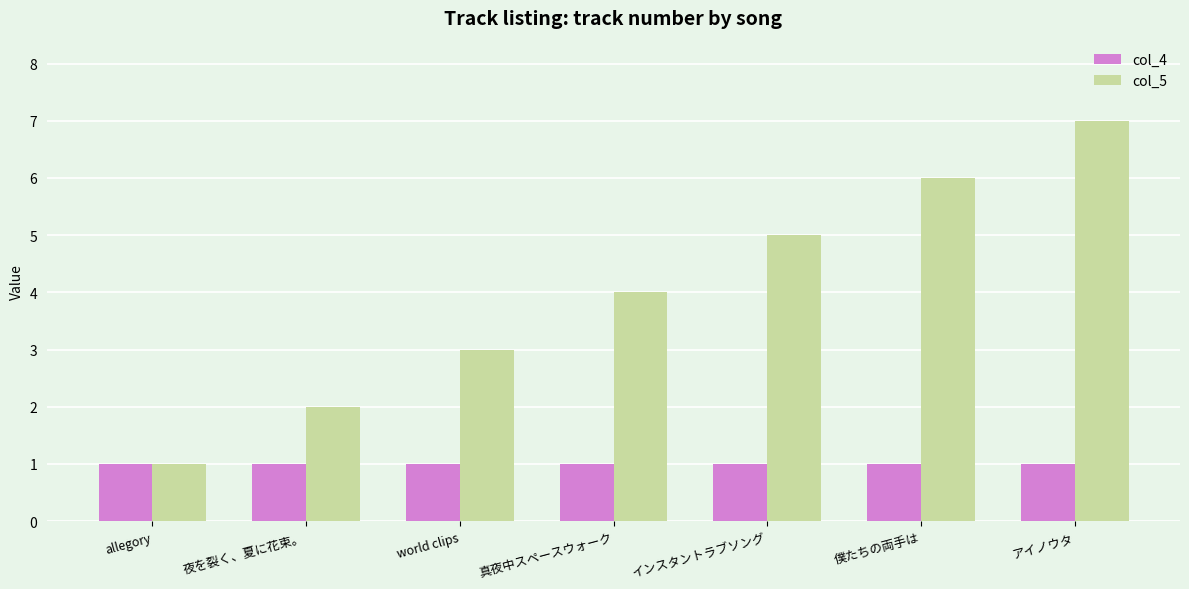

True or false: col_5 has a value of 5 at world clips.

False